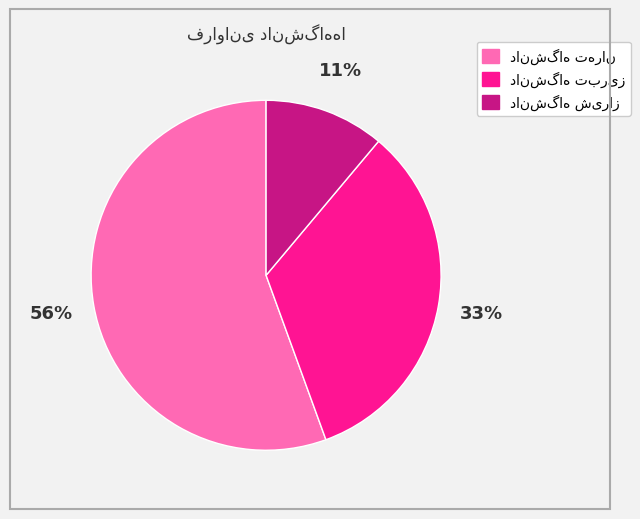

To the nearest percent, what is the average slice percentage?

33%